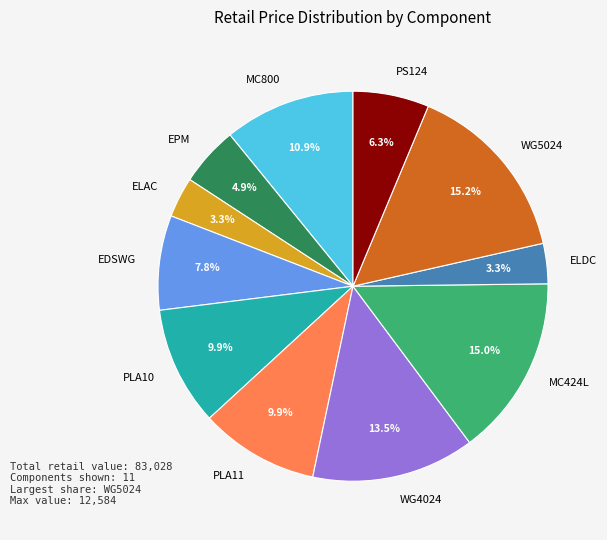

To the nearest percent, what is the average slice percentage?

9%